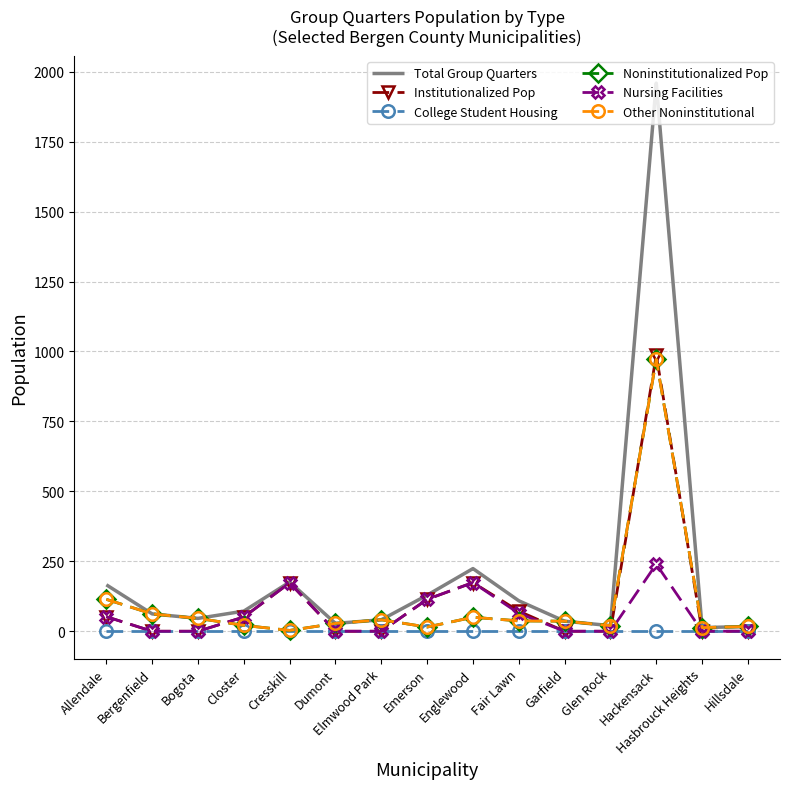

Is it true that Institutionalized Pop equals 70 at Allendale?

False